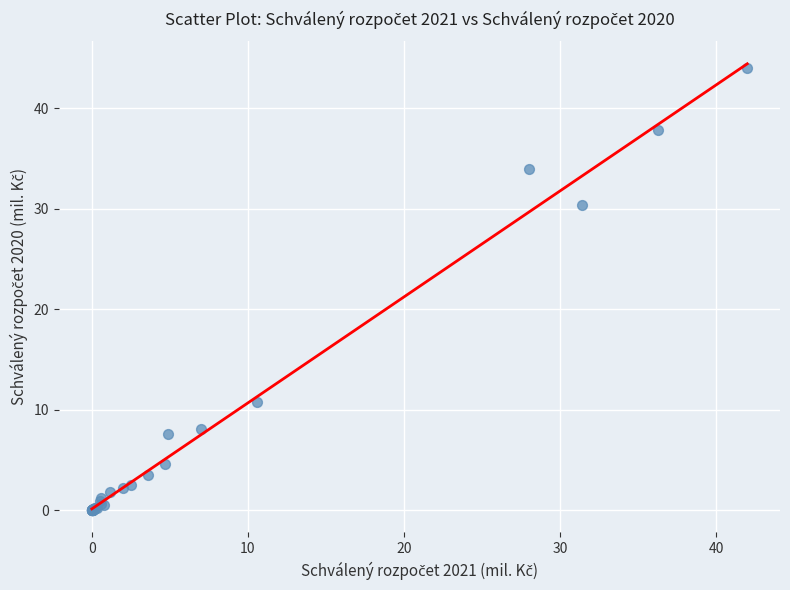

What Y value in the scatter plot is closest to 22?

30.4